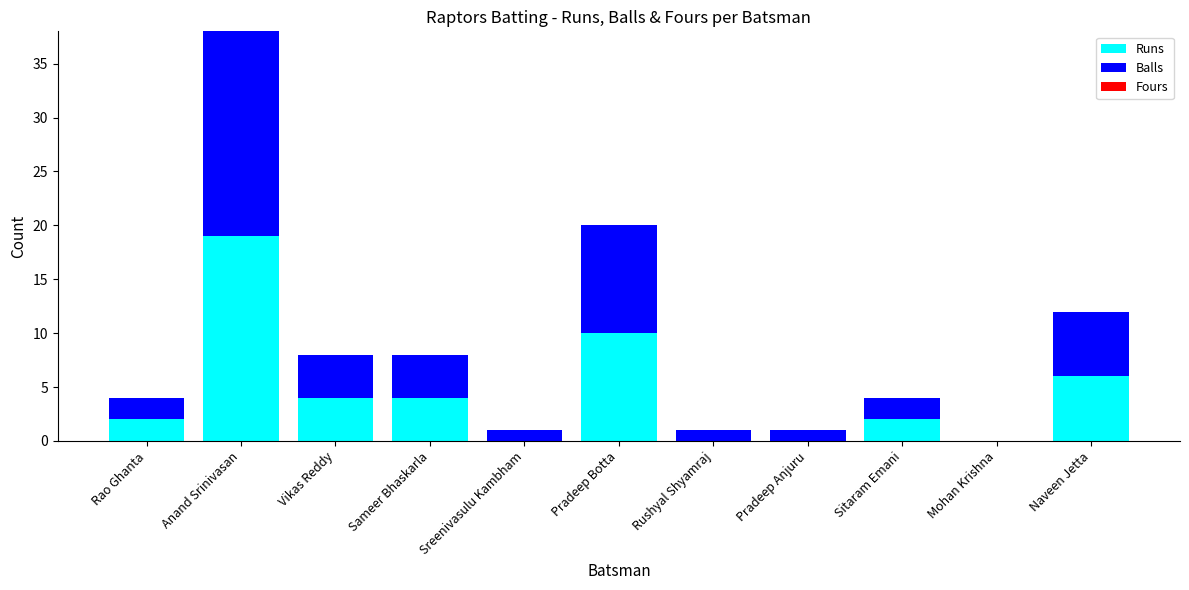

What is the total value across all series at Anand Srinivasan?

38